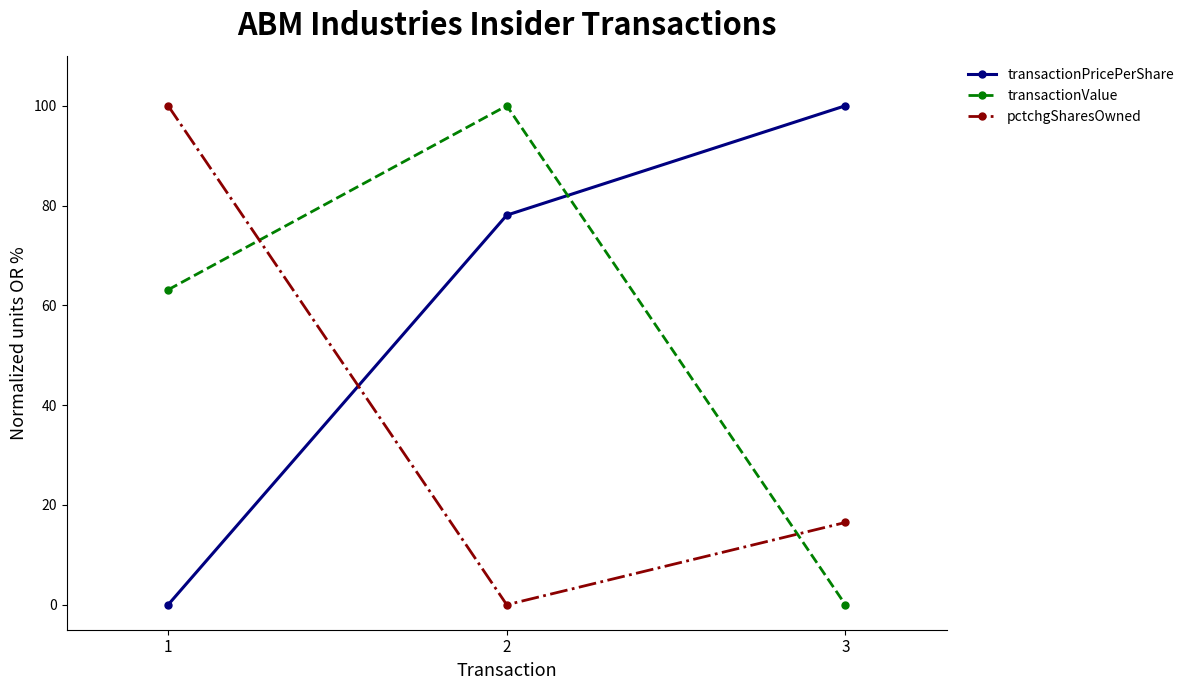

How many lines are shown in the chart?

3